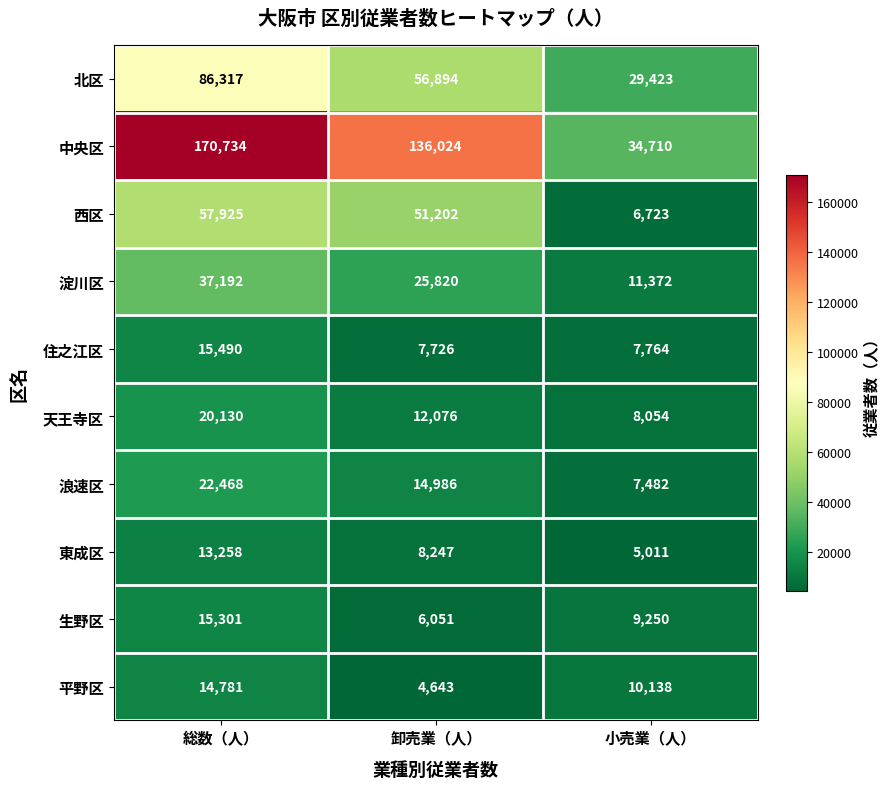

What is the sum of the 北区 values at 小売業（人） and 卸売業（人）?

86317